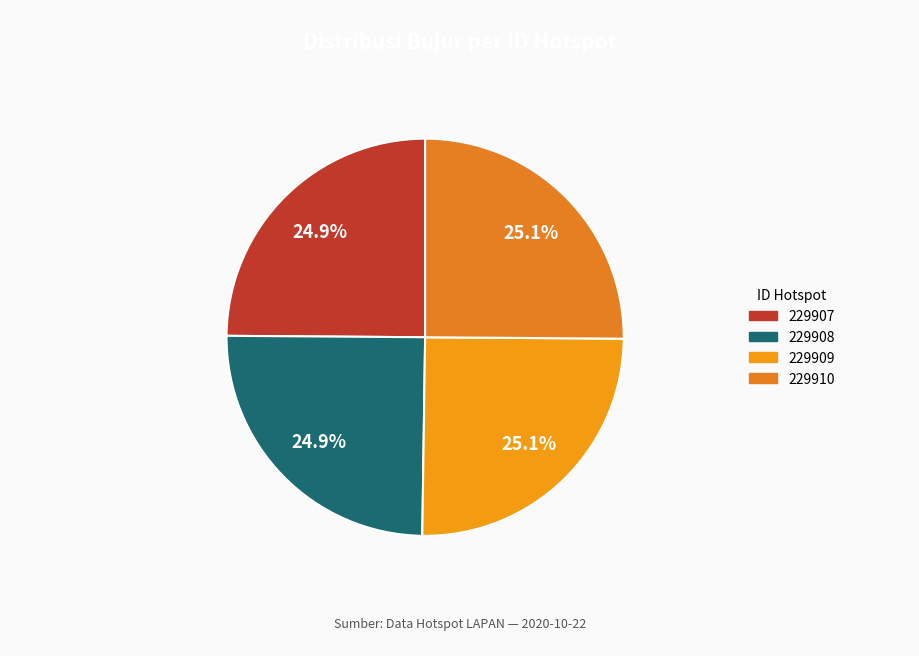

Count the number of slices in the pie.

4